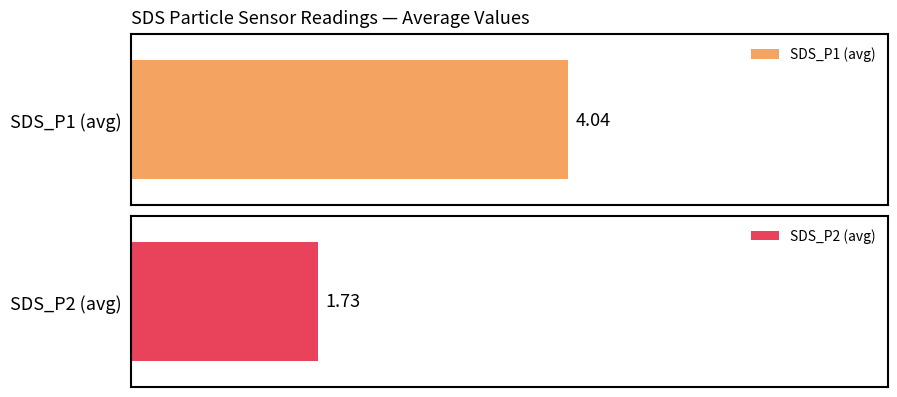

Rank the series at 00:11 from highest to lowest value.

SDS_P1, SDS_P2